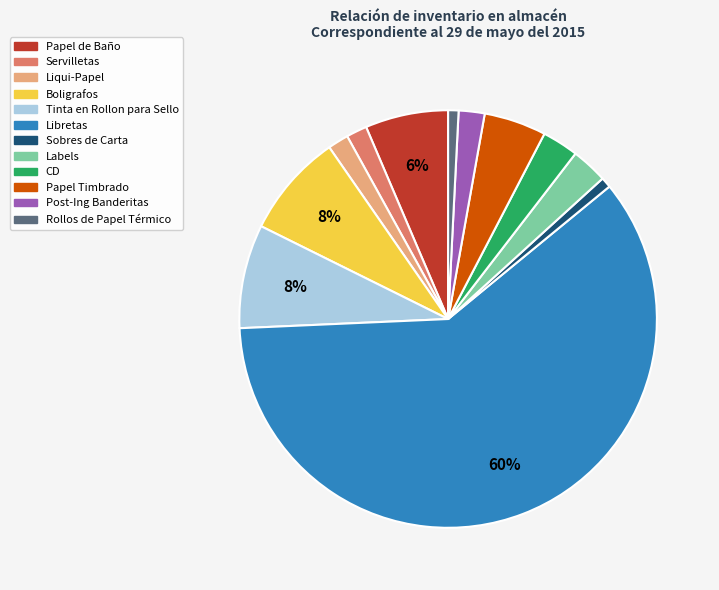

Which slice is the largest?

Libretas